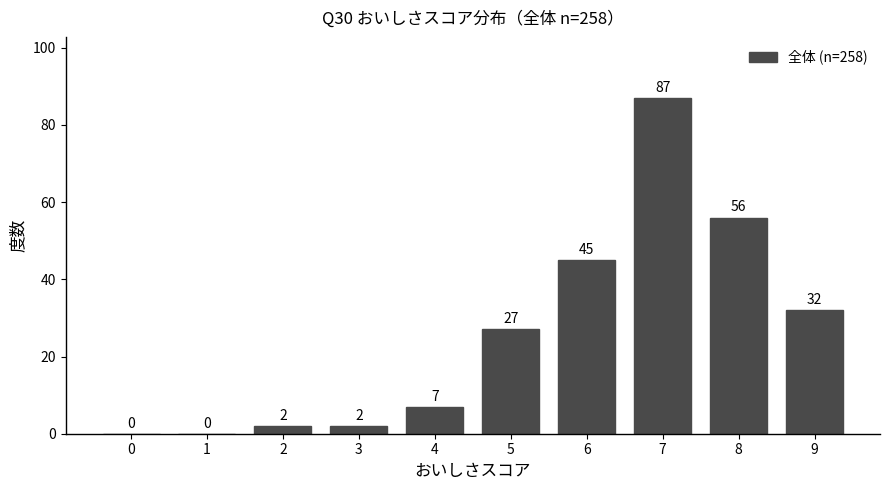

Reading right to left, what are all the values shown in this chart?

9=32	8=56	7=87	6=45	5=27	4=7	3=2	2=2	1=0	0=0